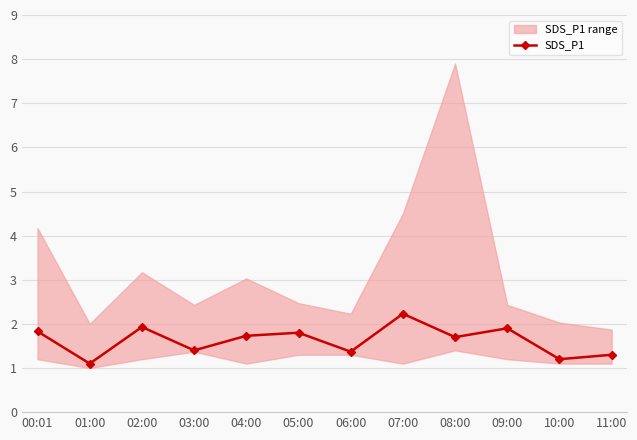

Rank the categories by value from highest to lowest.

07:00, 02:00, 09:00, 00:01, 05:00, 04:00, 08:00, 03:00, 06:00, 11:00, 10:00, 01:00